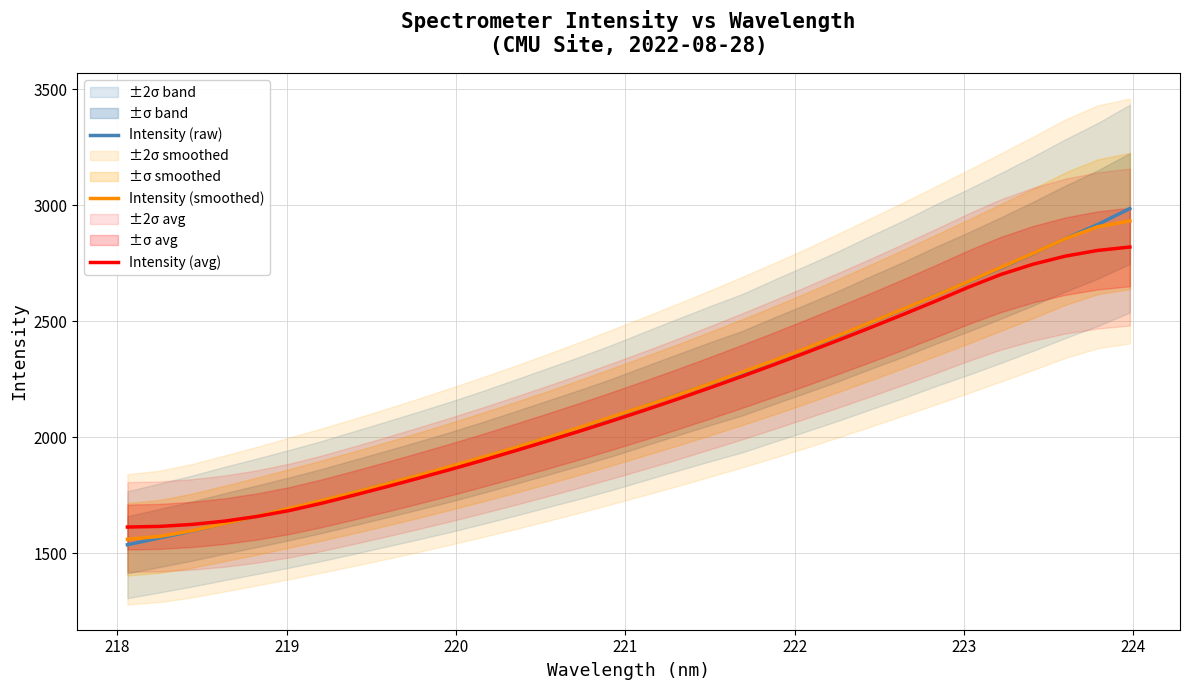

After their last crossing, which series has the higher values: Intensity (raw) or Intensity (avg)?

Intensity (raw)